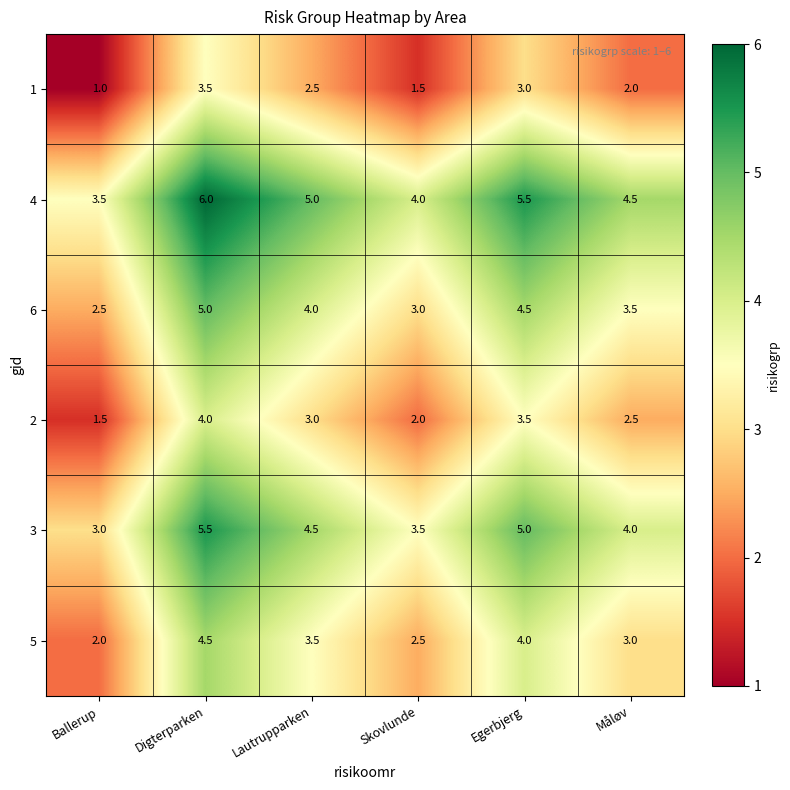

The 4 series shows 1.8 at Digterparken. True or false?

False